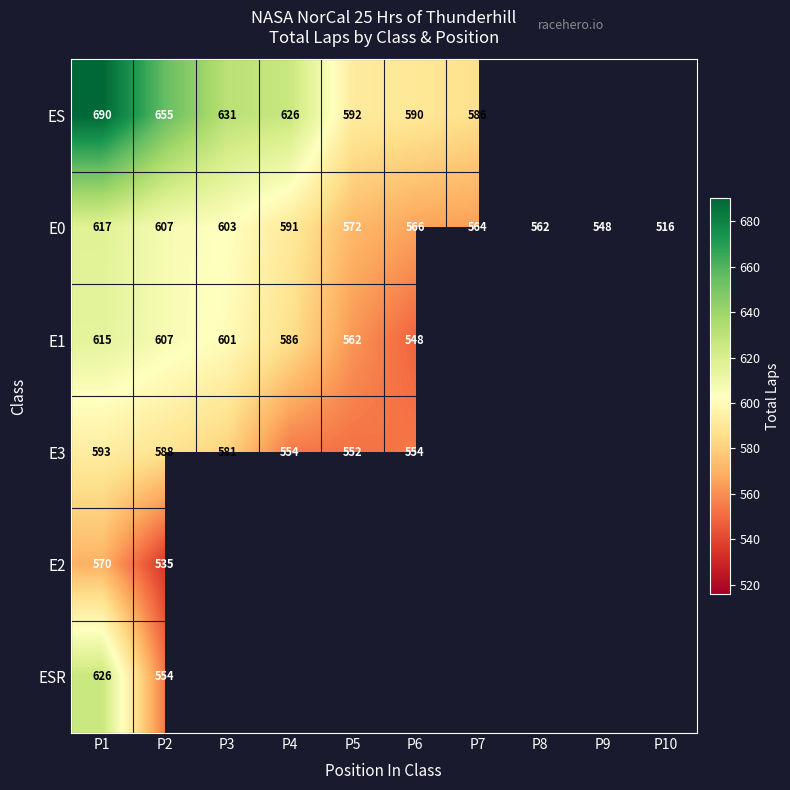

The value of E0 at P7 is 564. True or false?

True